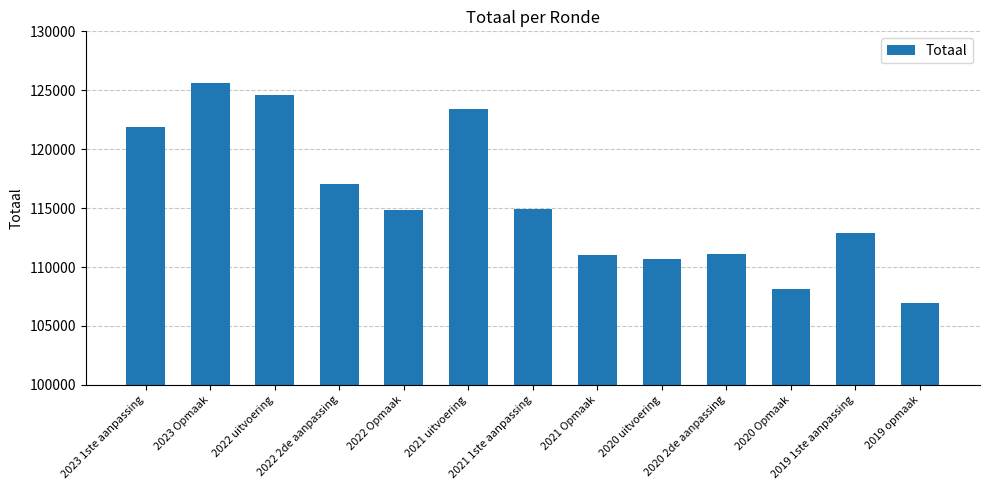

What is the ratio of the value at 2019 1ste aanpassing to the value at 2022 Opmaak?

1.0